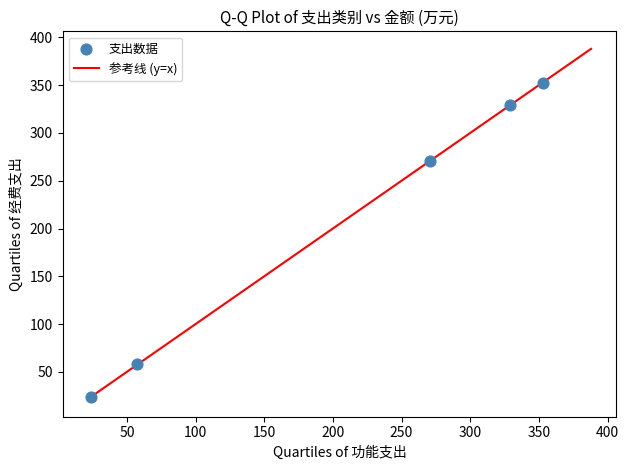

What is the average Y value?

206.8